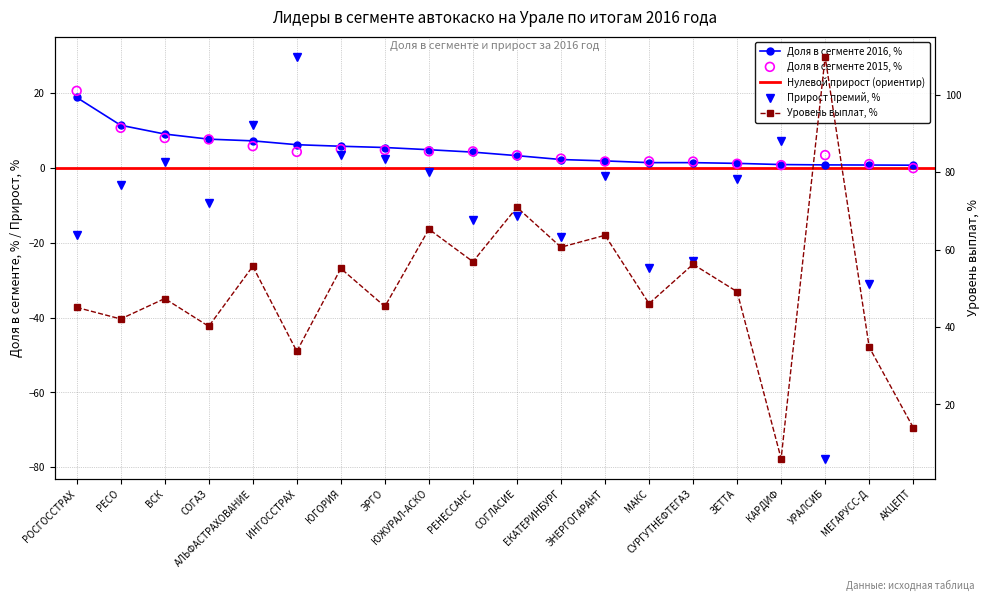

Is the value of Уровень выплат, % at ИНГОССТРАХ greater than the value of Доля в сегменте 2016, % at АКЦЕПТ?

Yes